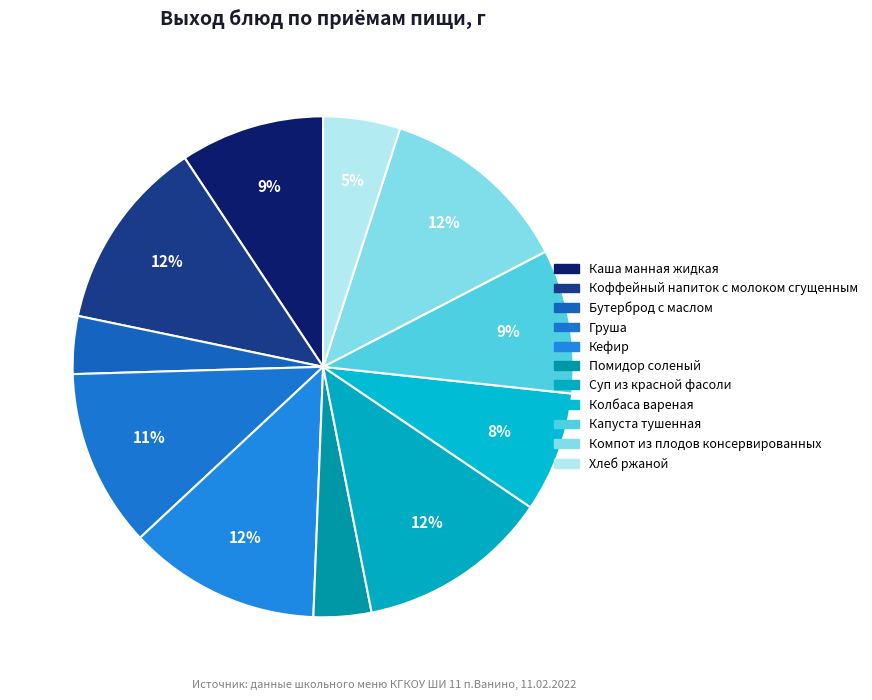

To the nearest percent, what is the difference between the largest and smallest slice percentages?

9%